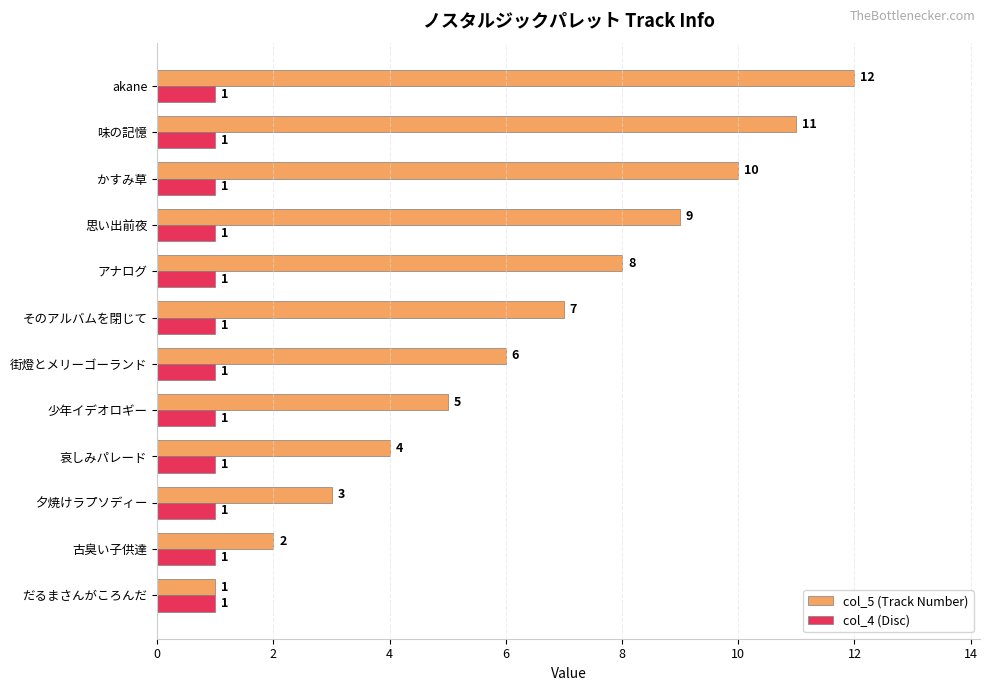

How many data points does each series have?

12